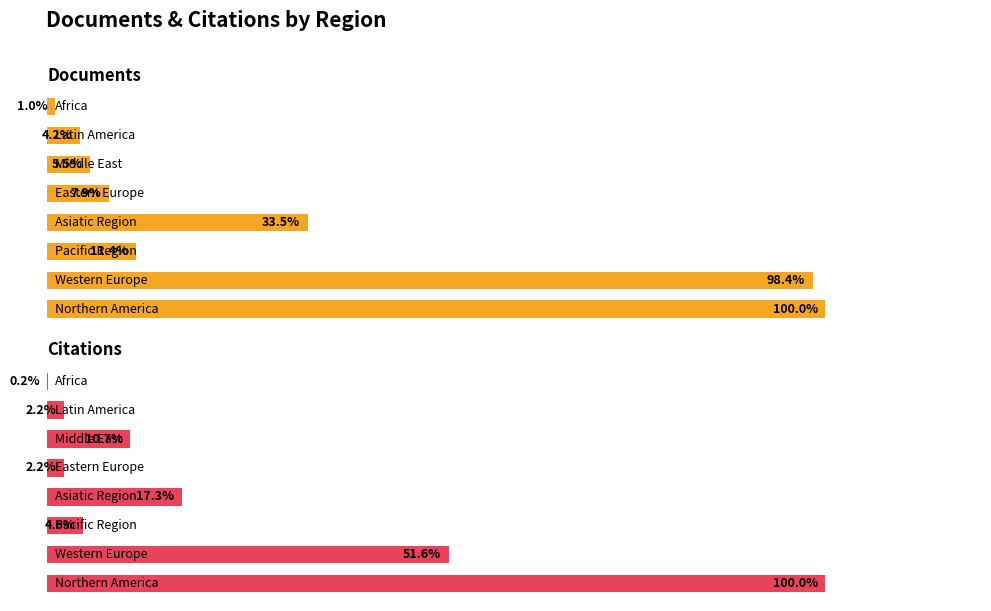

Are the bars horizontal?

No